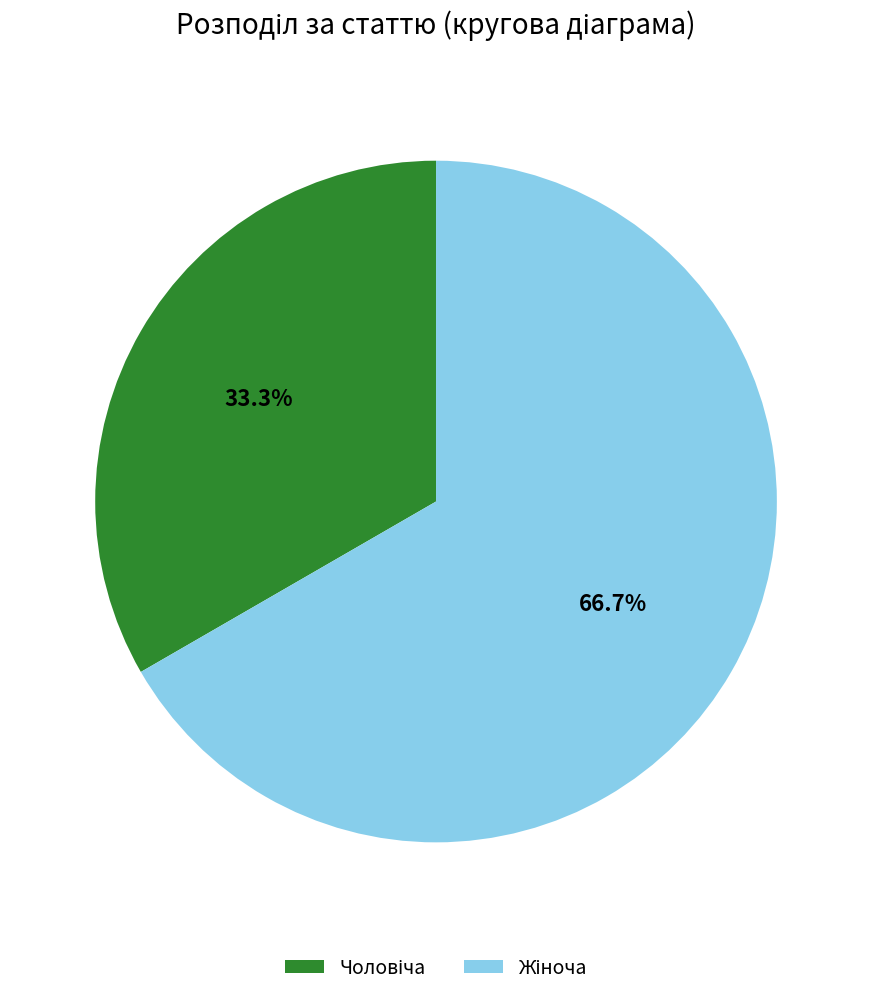

Is there a majority slice in this chart?

Yes